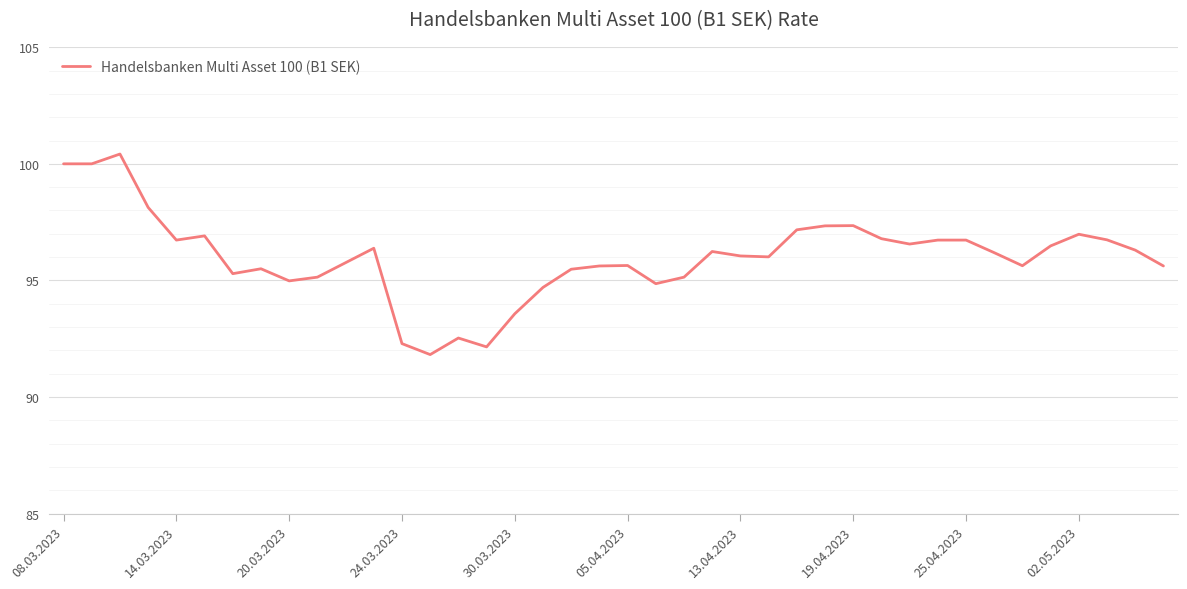

What is the minimum value shown in the chart?

91.8